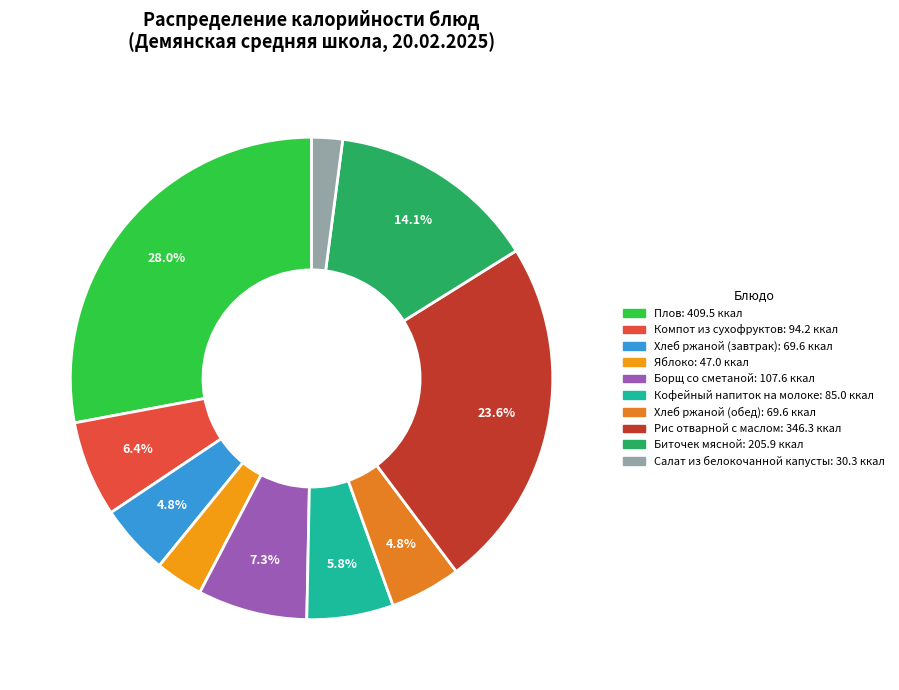

Count the number of slices in the pie.

10